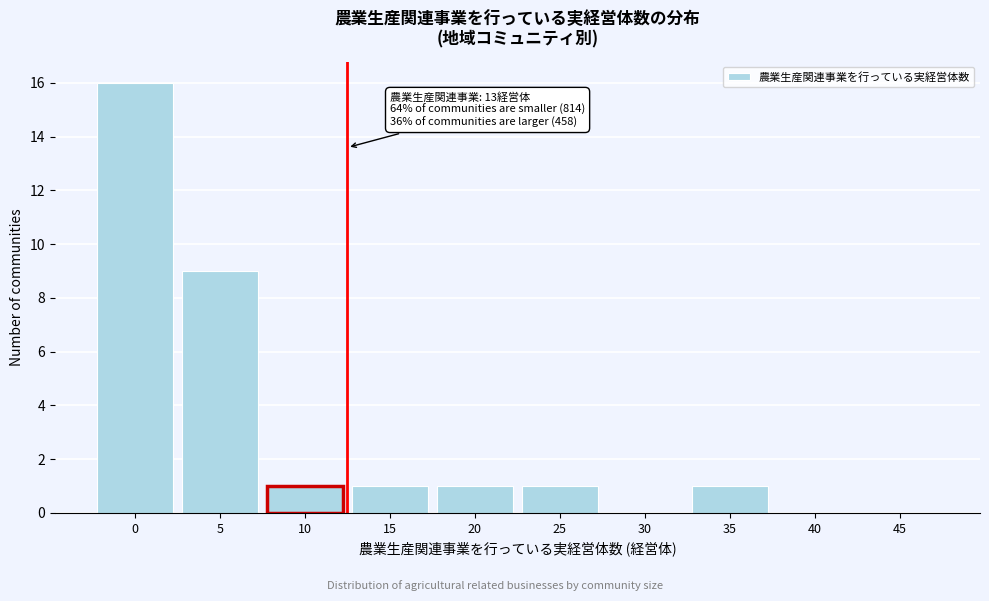

Reading right to left, what are all the values shown in this chart?

45=0	40=0	35=1	30=0	25=1	20=1	15=1	10=1	5=9	0=16